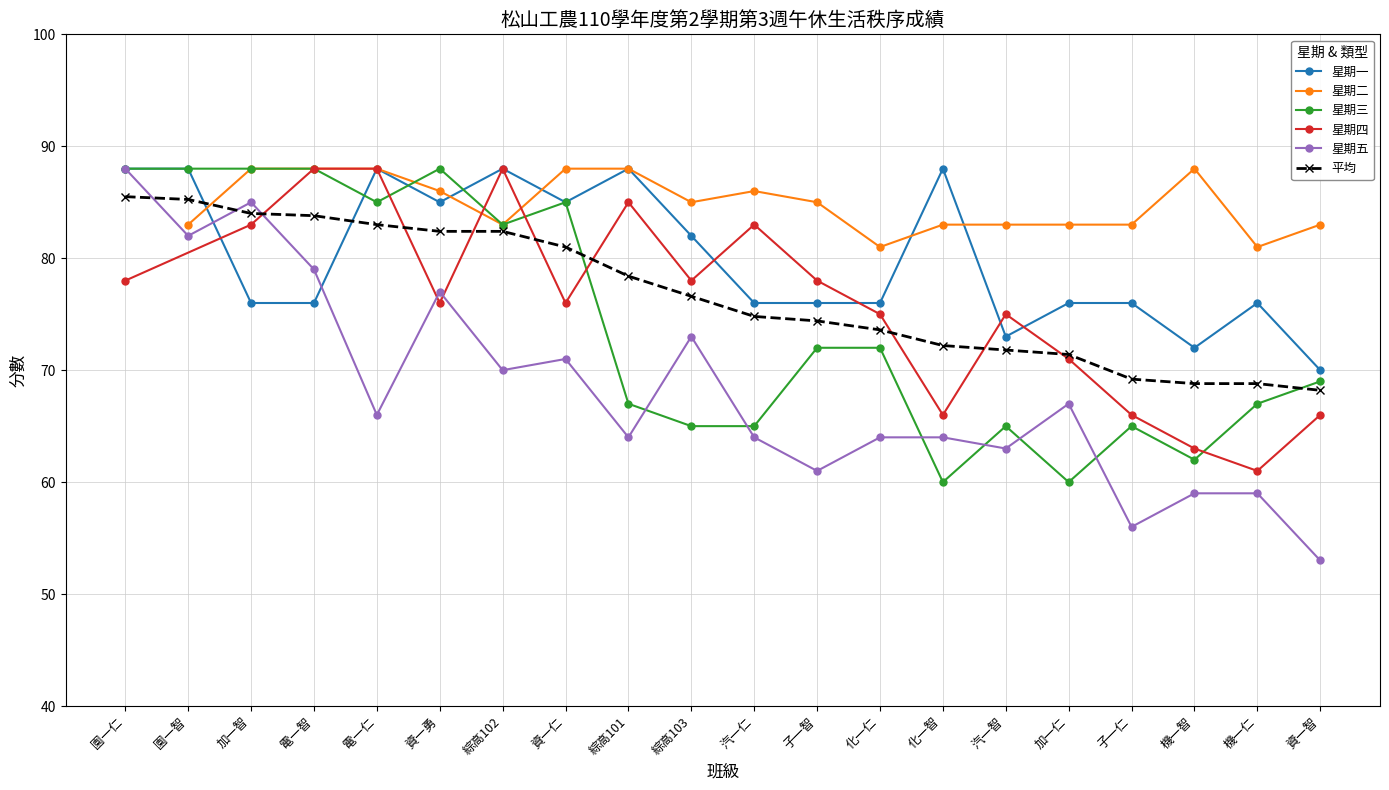

How many categories are shown in the chart?

20